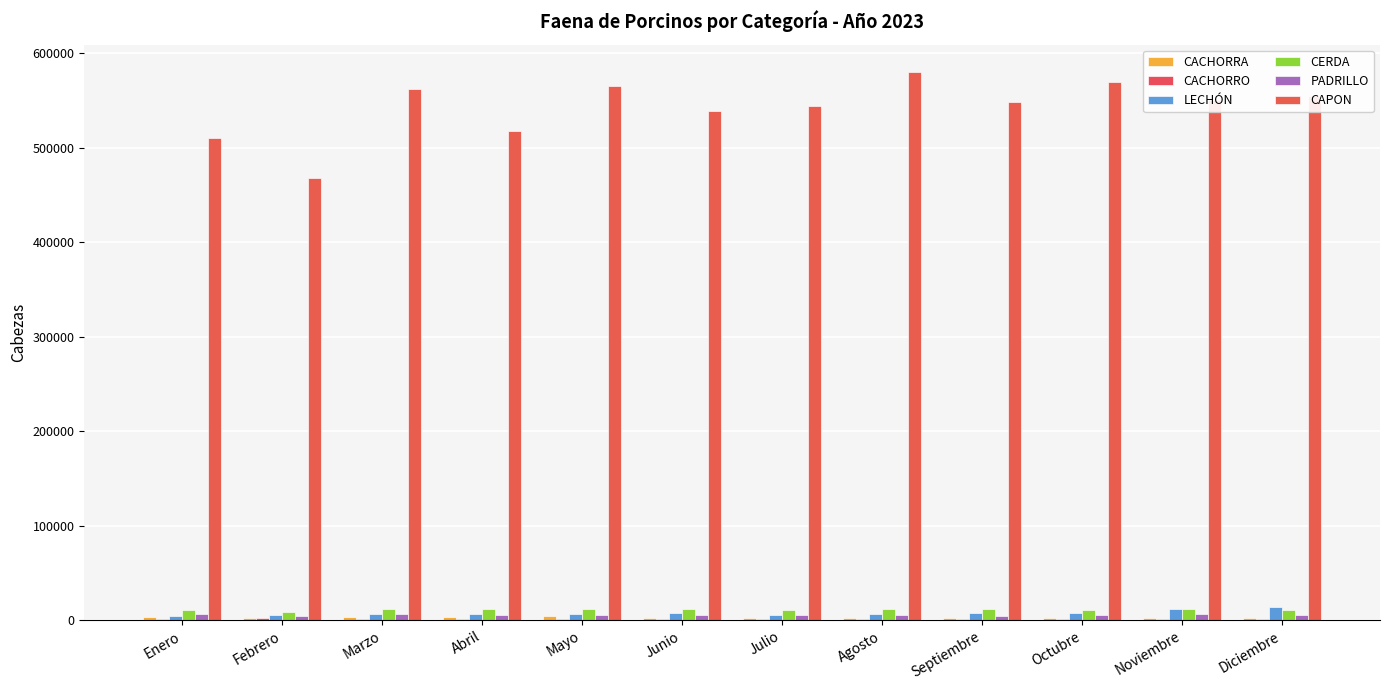

What is the approximate value of LECHÓN at Octubre?

7784.0